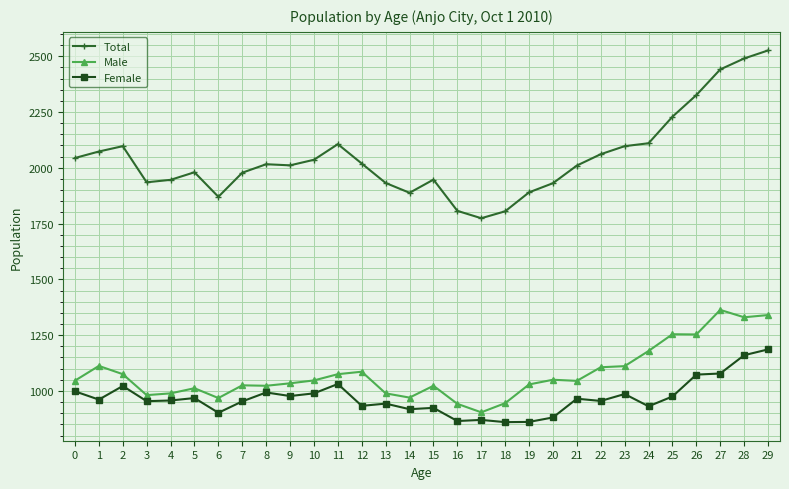

True or false: Male has more than 1 points higher than both neighbors.

True